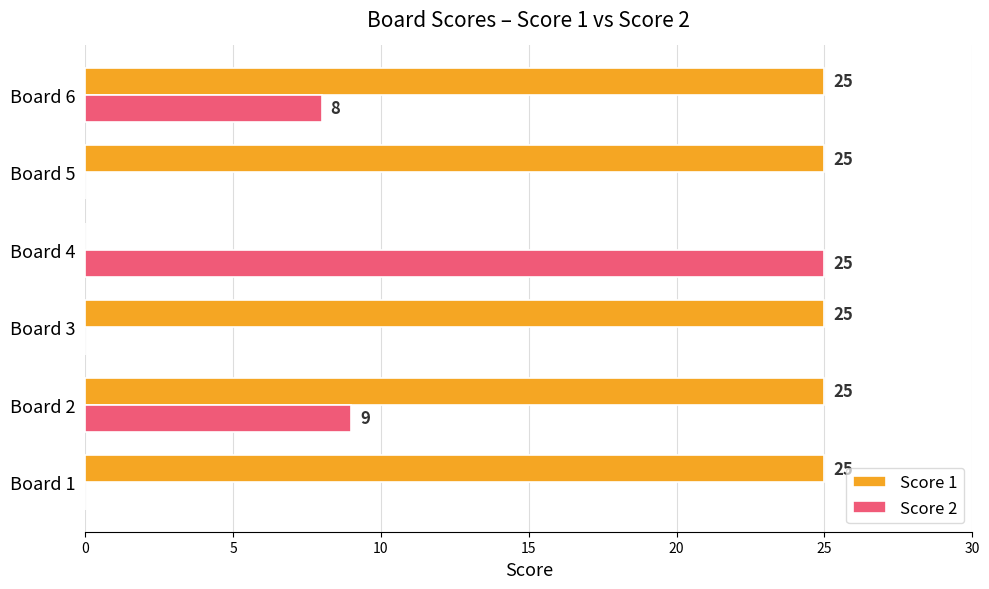

What is the sum of all Score 2 values?

42